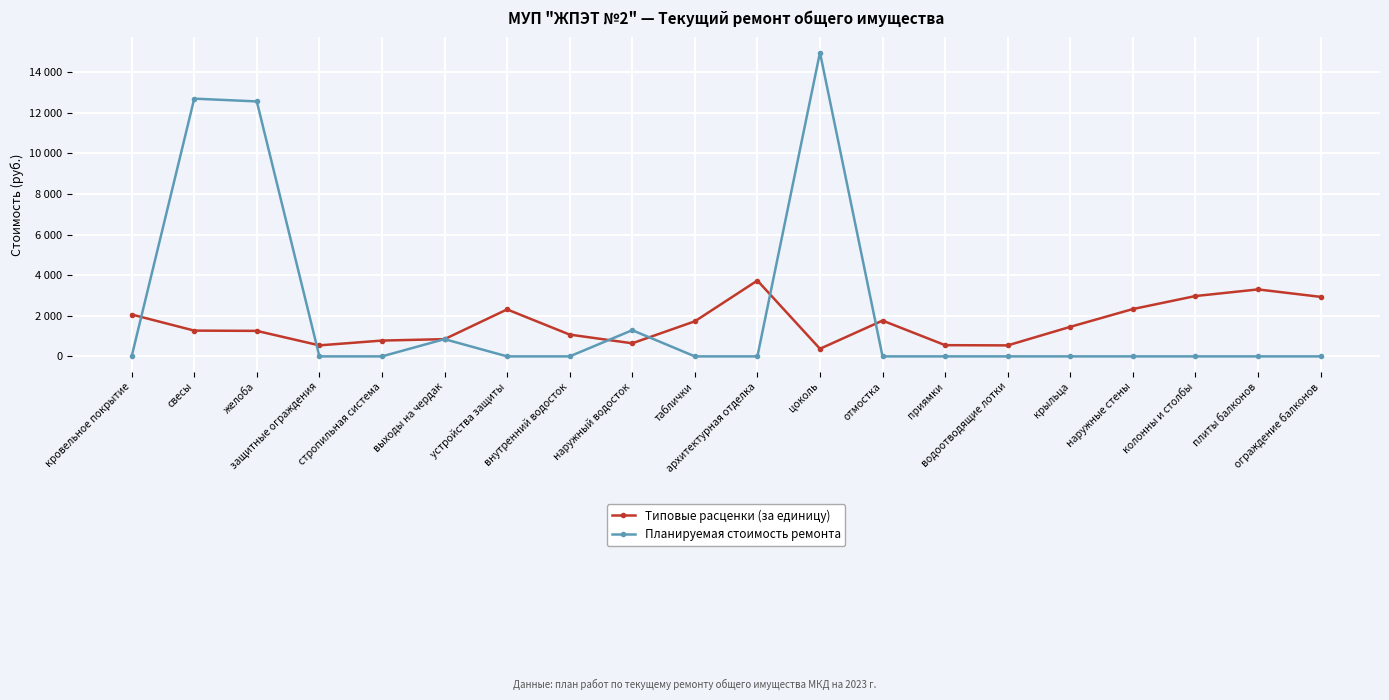

The value of Типовые расценки (за единицу) at отмостка is 1763.2. True or false?

True